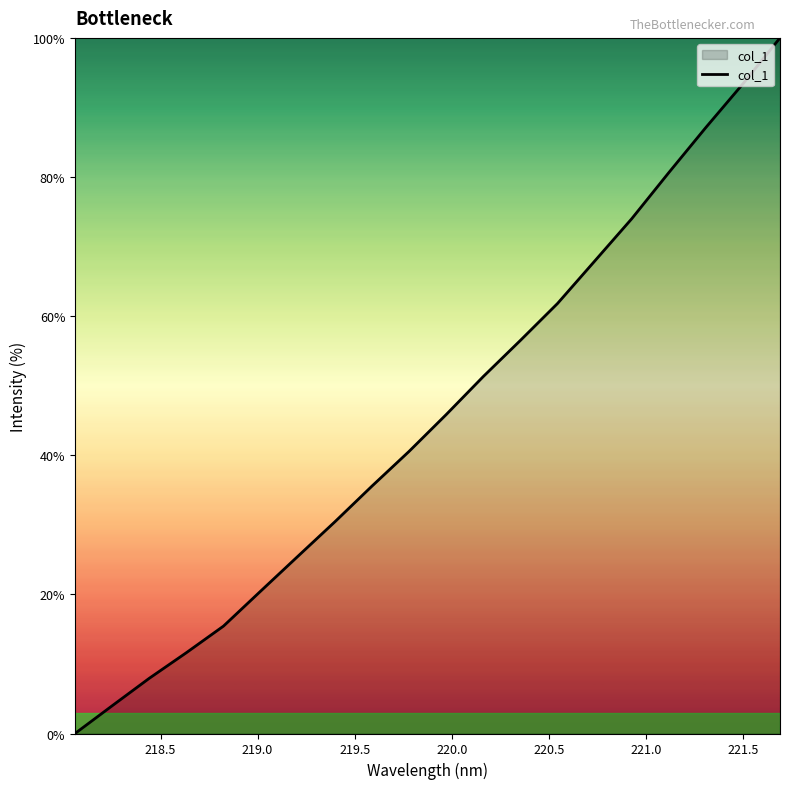

What is the difference between the maximum and minimum values?

100.0